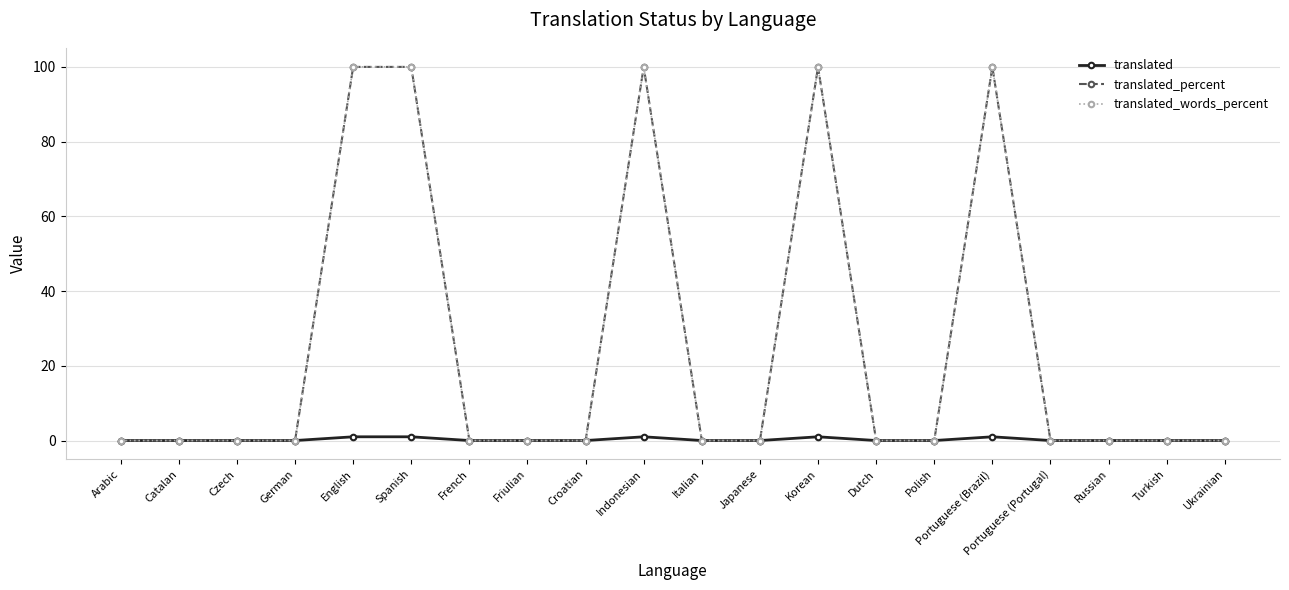

What is the label of the 4th point from the right?

Portuguese (Portugal)